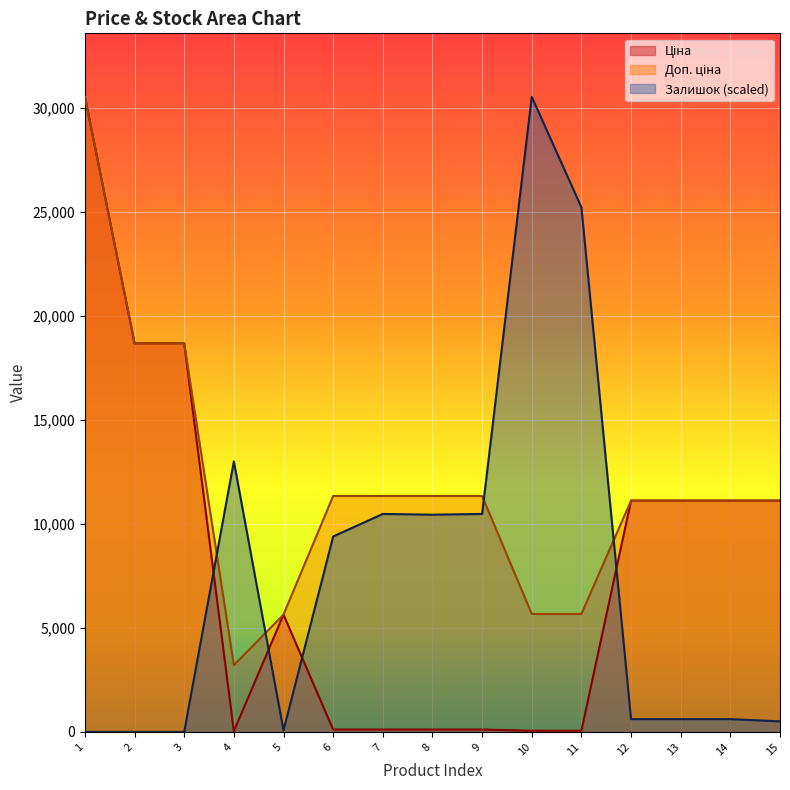

Is it true that Ціна equals 11113.6 at 12?

True